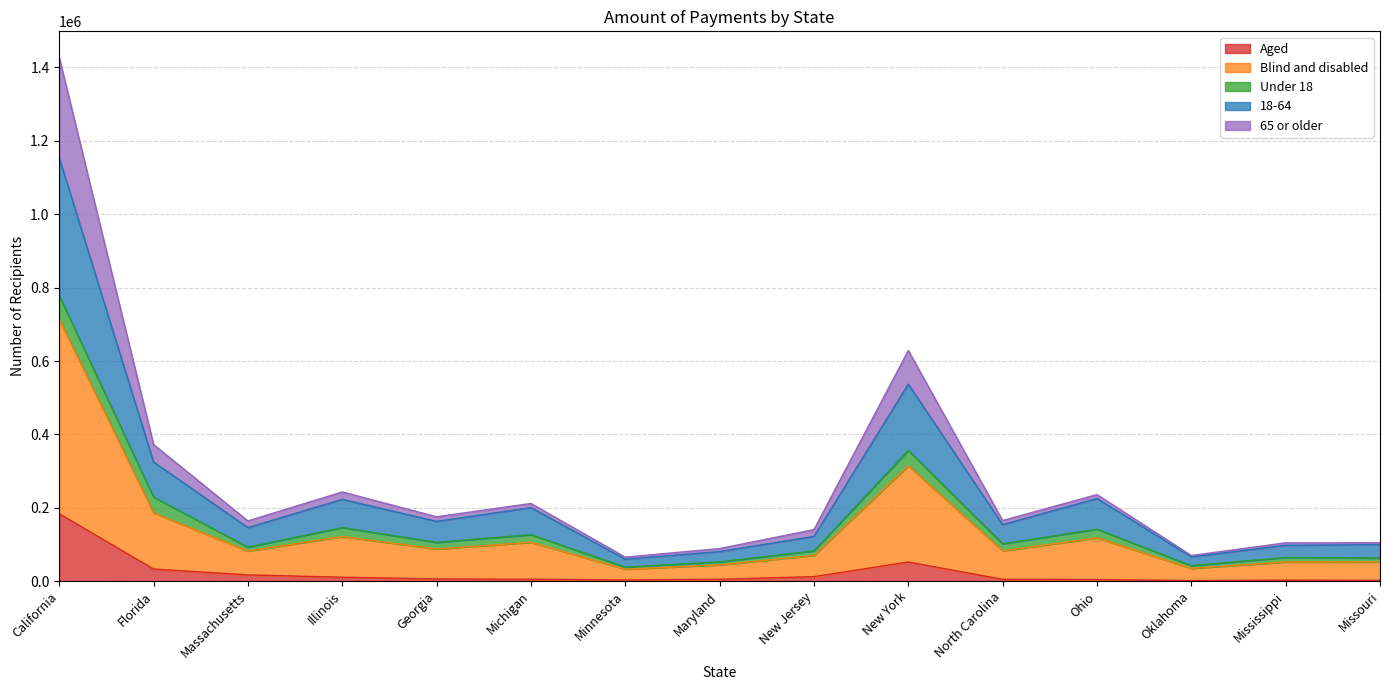

How many lines are shown in the chart?

5